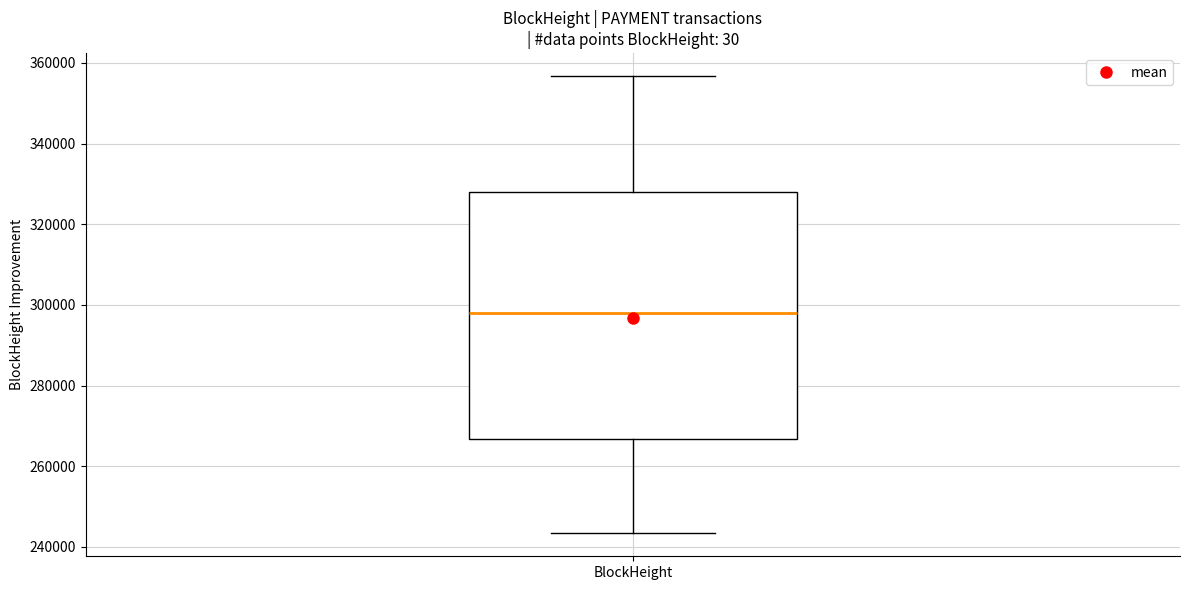

Read this box plot against the y-axis: the position of the median line, the range covered by the box, and the ends of both whiskers. The values are not printed on the chart, so give them approximately, as read against the axis.

median 298000, box 266000 to 328000, whiskers 244000 to 356000